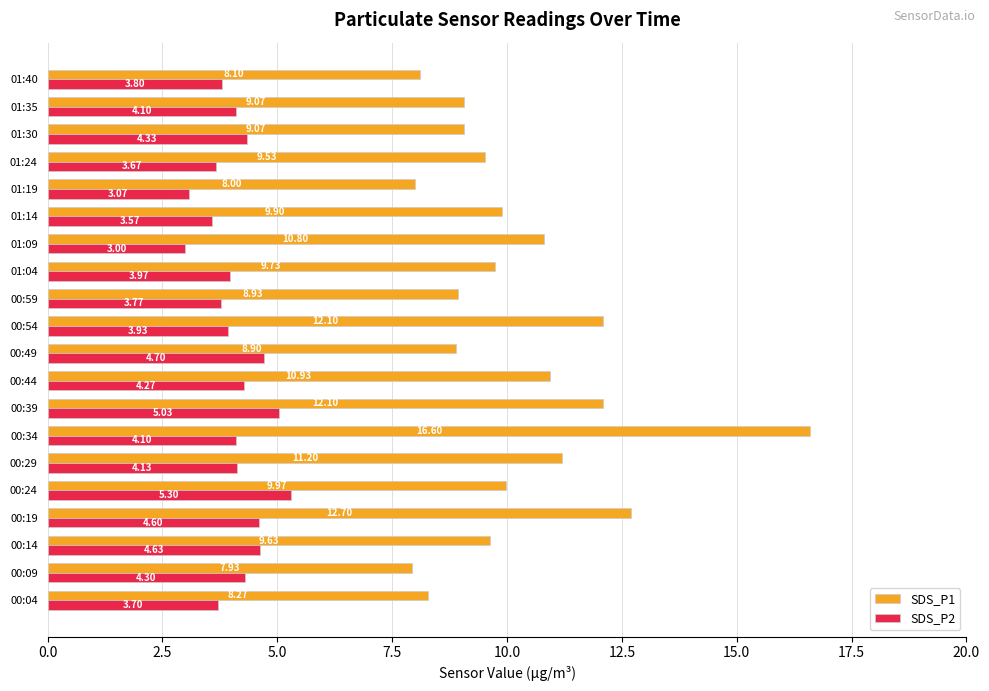

What is the difference between the SDS_P2 values at 01:19 and 00:39?

2.0